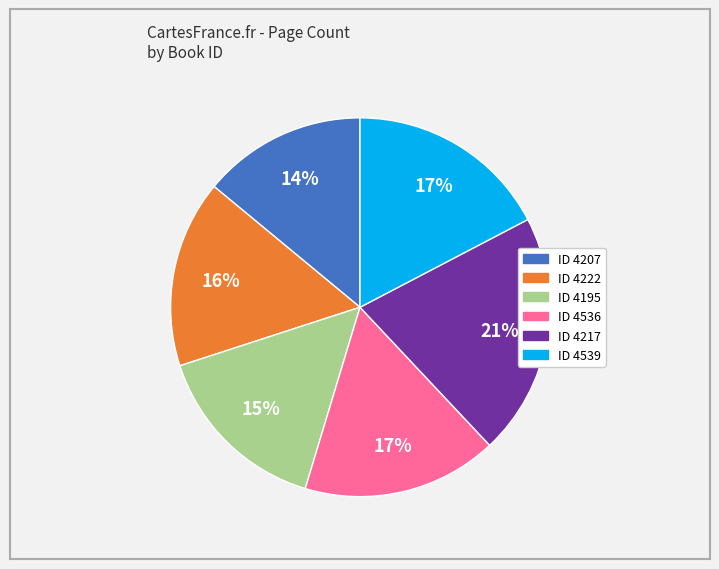

Does any single category account for the majority?

No